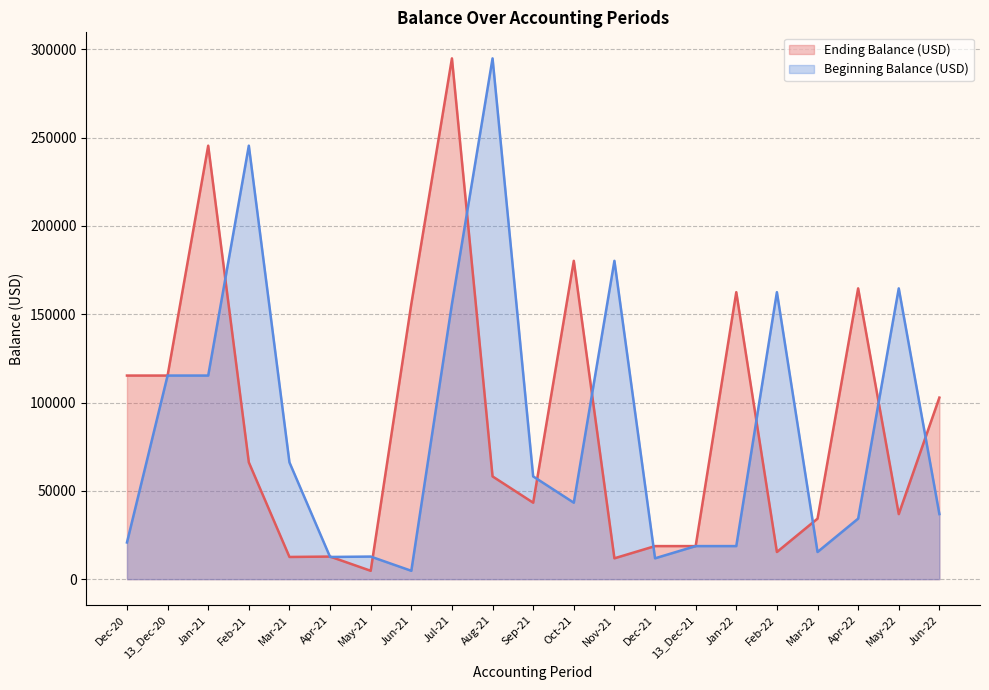

Which category has the lowest value in the Beginning Balance (USD) series?

Jun-21